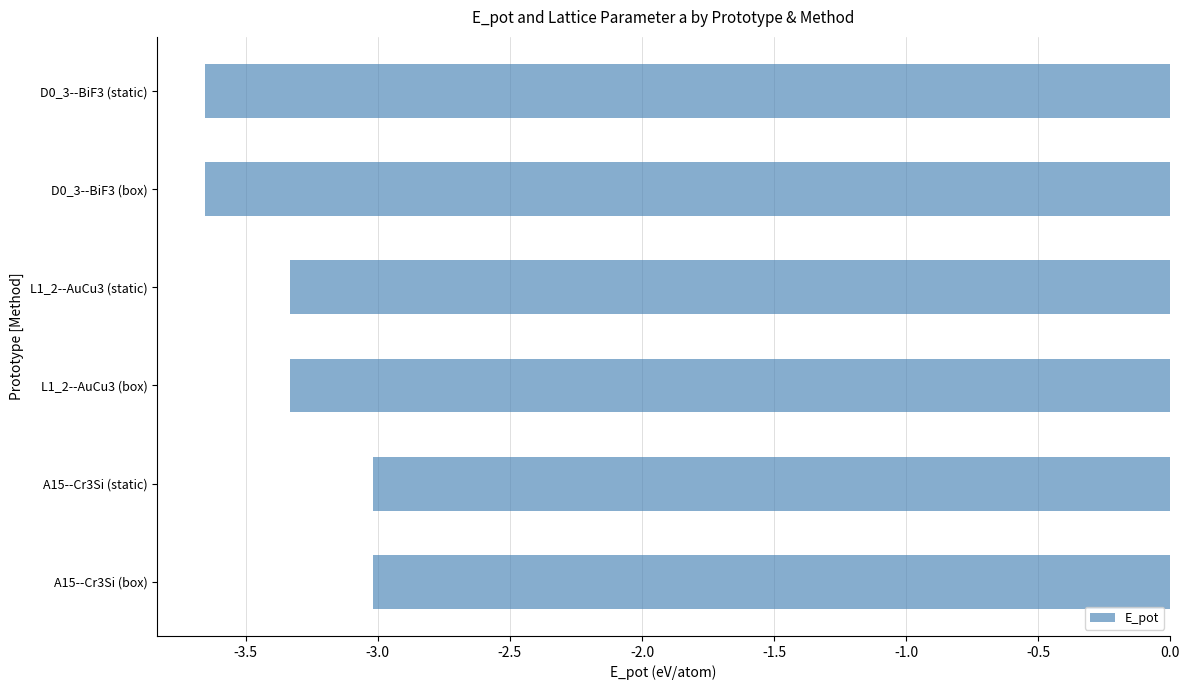

What is the maximum value shown in the chart?

-3.0